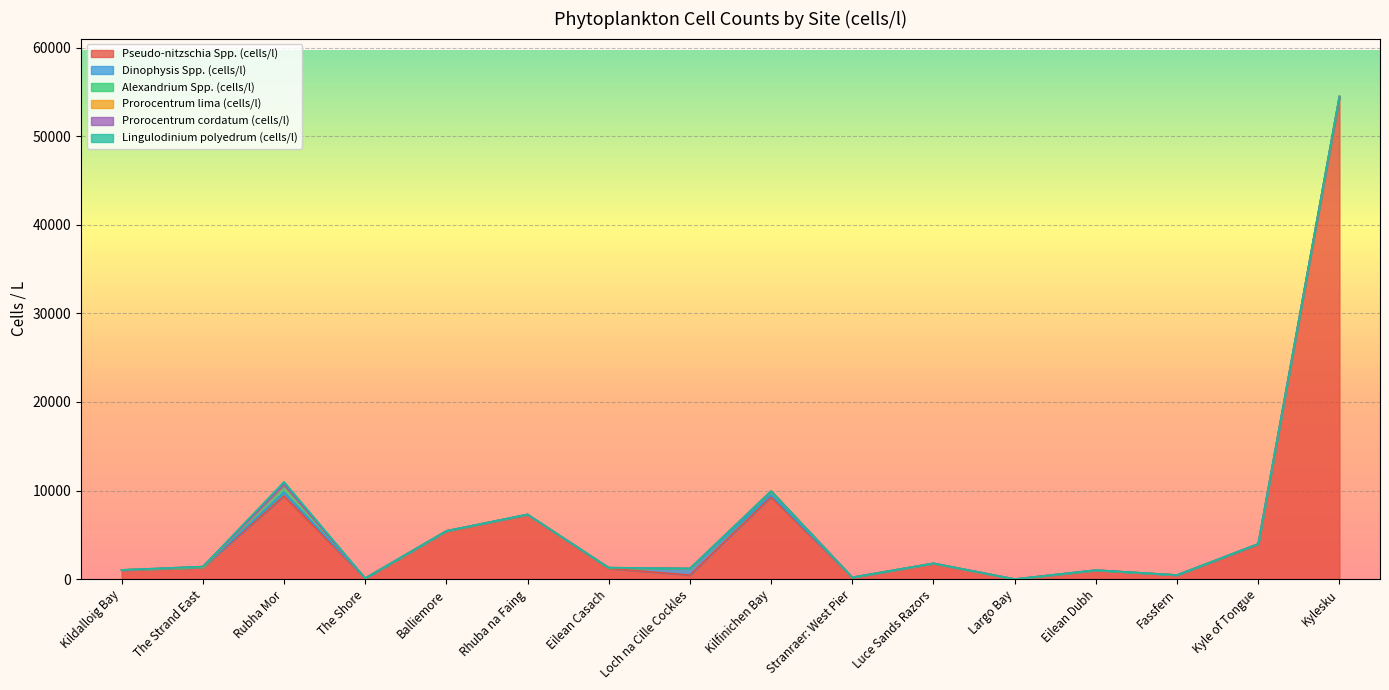

Does the chart display data point markers on the line(s)?

No